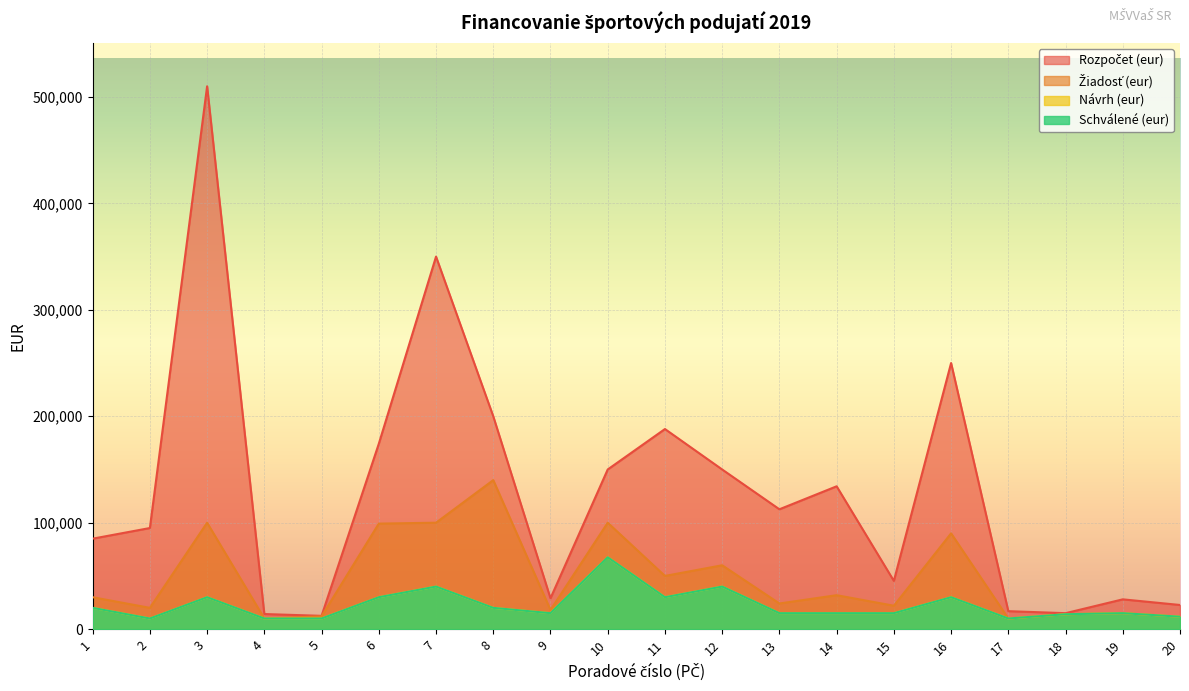

True or false: Schválené (eur) and Rozpočet (eur) intersect in this chart.

False